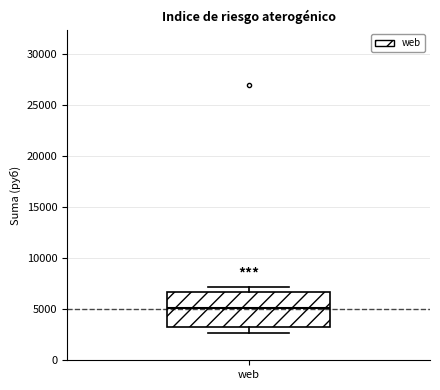

Transcribe this box plot: give where the median line is, the range the box spans, and where the two whiskers end, as read against the y-axis. The values are not printed on the chart, so give them approximately, as read against the axis.

median 5000, box 3500 to 6500, whiskers 2500 to 7000